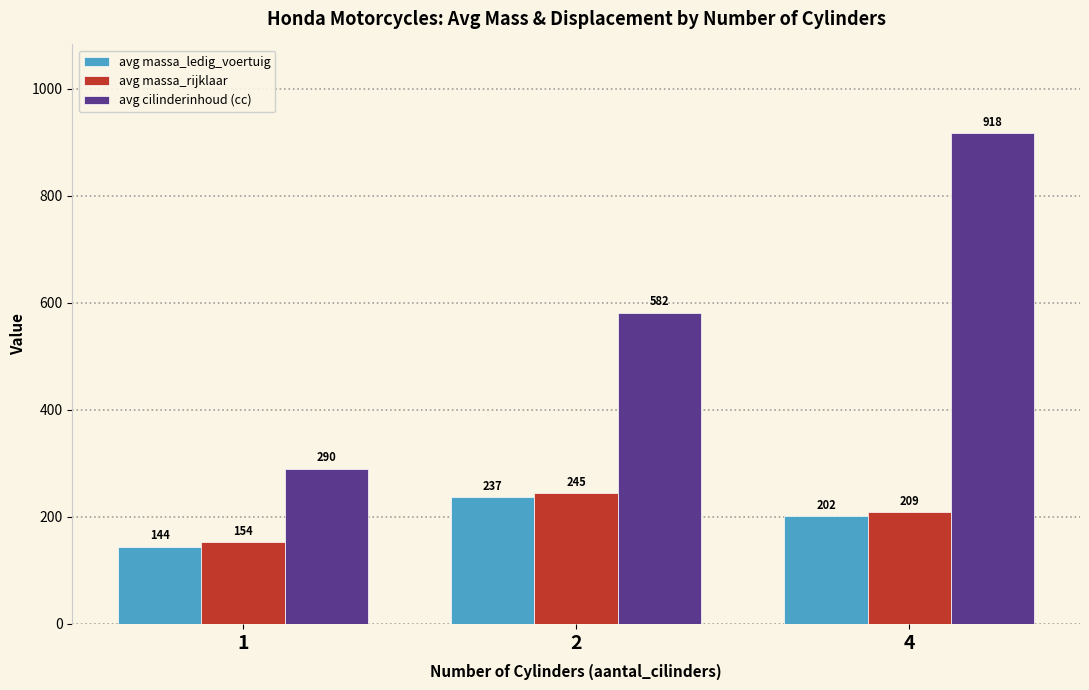

Which series has the largest range (max minus min)?

avg cilinderinhoud (cc)